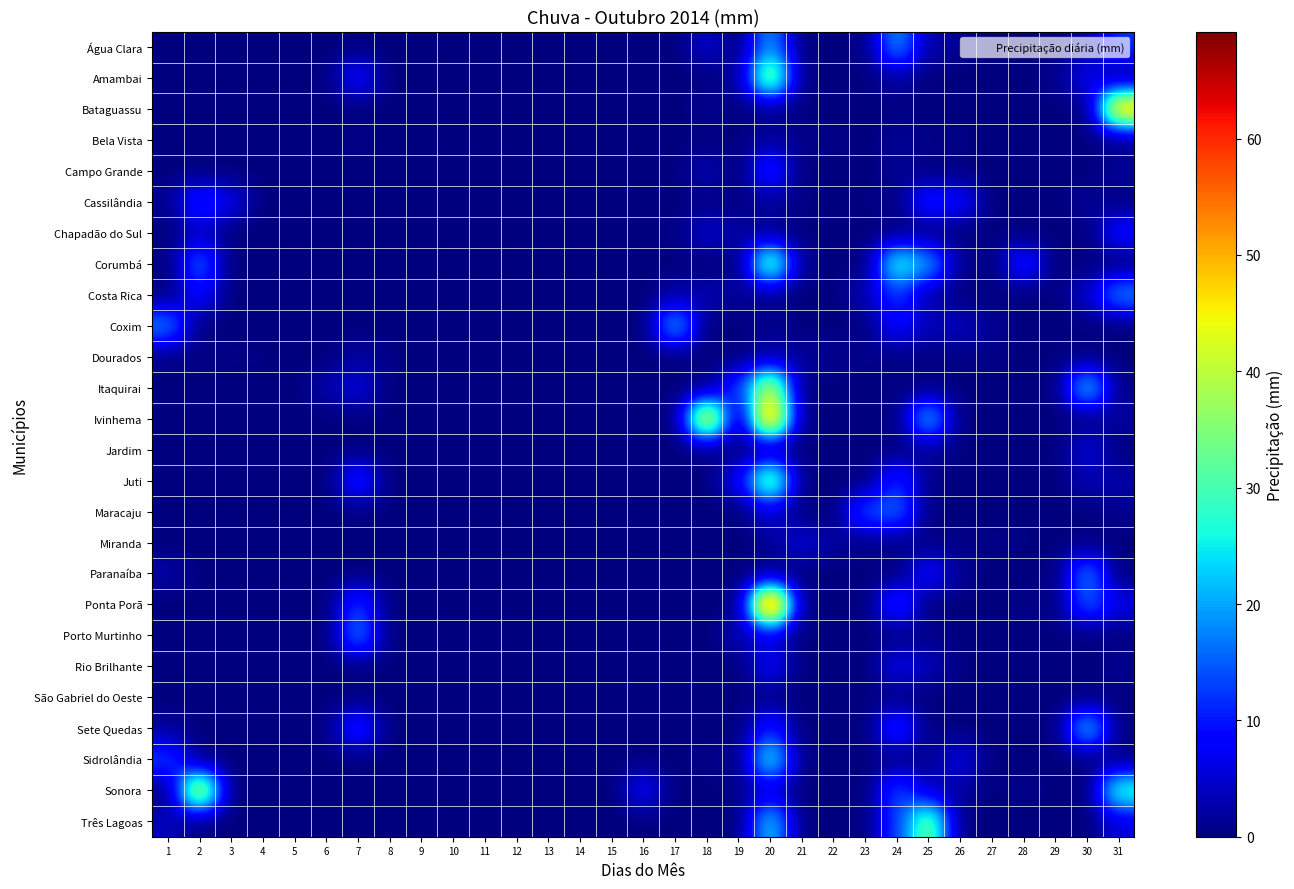

At which category is the sum across all series the highest?

20